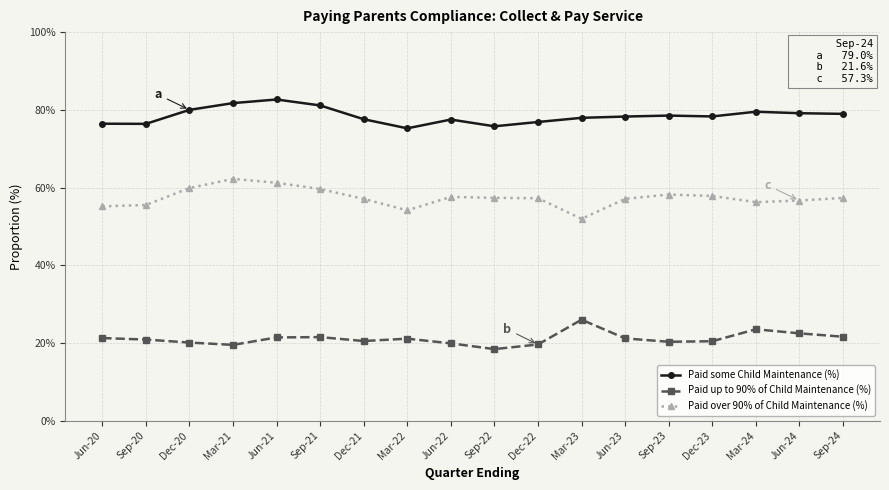

What is the label of the 5th point from the right?

Sep-23